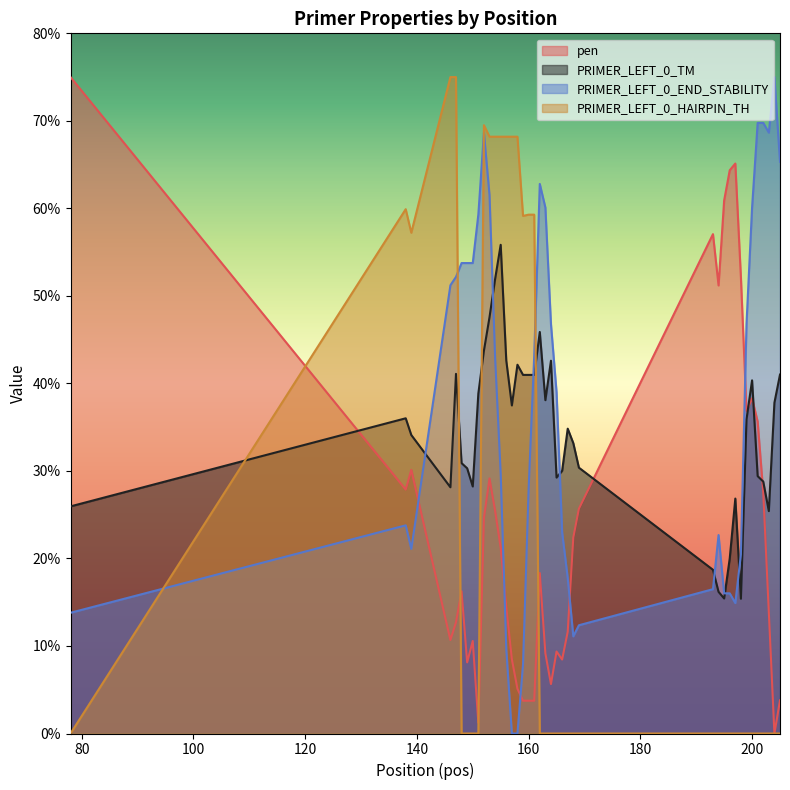

Reading right to left, transcribe all the data shown in this chart.

pen: 205=3.8	204=0.0	203=13.9	202=27.6	201=35.6	200=38.3	199=36.9	198=52.1	197=65.1	196=64.4	195=60.9	194=51.2	193=57.1	169=25.7	168=22.4	167=11.6	166=8.5	165=9.4	164=5.6	163=9.2	162=18.3	161=3.7	160=3.7	159=3.7	158=5.1	157=8.5	156=14.5	155=21.2	154=25.4	153=29.1	152=24.6	151=1.2	150=10.6	149=8.1	148=16.3	147=12.7	146=10.7	139=30.1	138=27.9	78=75.0
PRIMER_LEFT_0_TM: 205=41.0	204=37.8	203=25.4	202=28.8	201=29.4	200=40.4	199=35.9	198=15.4	197=26.8	196=20.0	195=15.4	194=16.2	193=18.7	169=30.4	168=33.2	167=34.8	166=30.0	165=29.2	164=42.6	163=38.1	162=45.9	161=41.0	160=41.0	159=41.0	158=42.1	157=37.5	156=42.6	155=55.8	154=51.9	153=47.6	152=43.7	151=38.8	150=28.2	149=30.3	148=30.9	147=41.1	146=28.1	139=34.1	138=36.0	78=26.0
PRIMER_LEFT_0_END_STABILITY: 205=65.3	204=75.0	203=68.7	202=69.8	201=69.8	200=60.1	199=46.8	198=20.5	197=14.9	196=16.0	195=16.0	194=22.7	193=16.5	169=12.4	168=11.1	167=17.8	166=23.0	165=39.0	164=46.8	163=60.1	162=62.8	161=43.1	160=27.9	159=7.9	158=0.0	157=0.0	156=9.7	155=29.7	154=43.0	153=61.5	152=68.7	151=59.3	150=53.8	149=53.8	148=53.8	147=52.2	146=51.2	139=21.1	138=23.8	78=13.8
PRIMER_LEFT_0_HAIRPIN_TH: 205=0.0	204=0.0	203=0.0	202=0.0	201=0.0	200=0.0	199=0.0	198=0.0	197=0.0	196=0.0	195=0.0	194=0.0	193=0.0	169=0.0	168=0.0	167=0.0	166=0.0	165=0.0	164=0.0	163=0.0	162=0.0	161=59.3	160=59.3	159=59.1	158=68.2	157=68.2	156=68.2	155=68.2	154=68.2	153=68.2	152=69.5	151=0.0	150=0.0	149=0.0	148=0.0	147=75.0	146=75.0	139=57.2	138=59.9	78=0.0